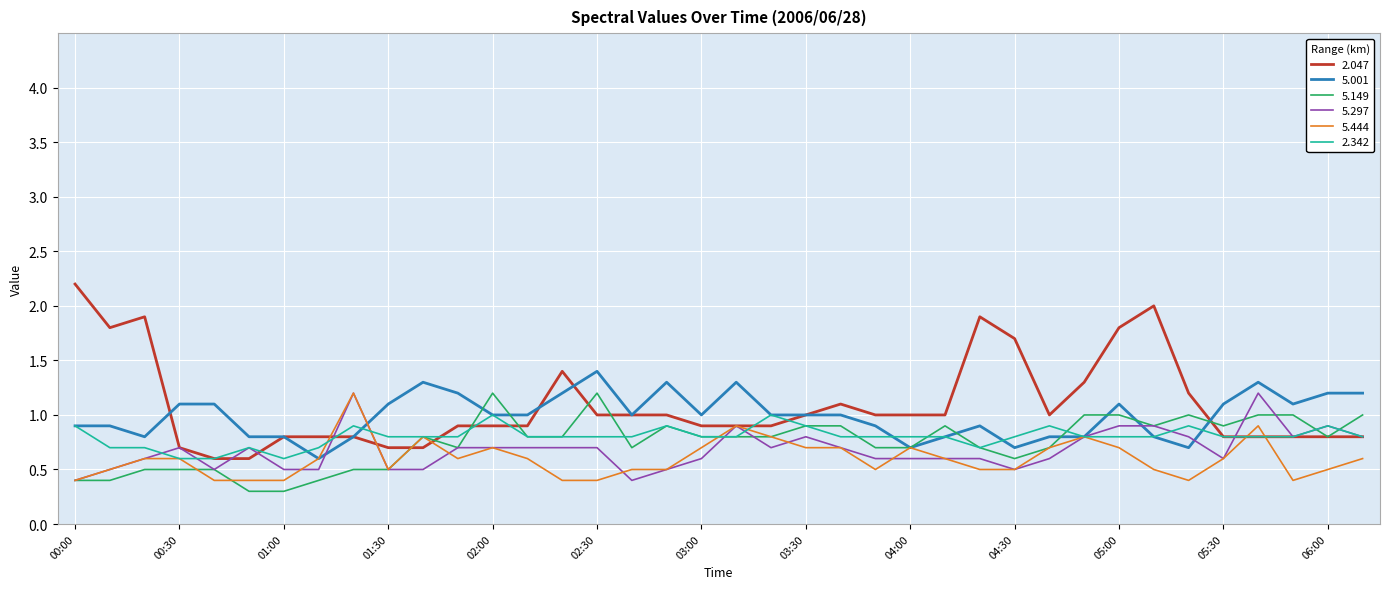

Does the chart have visible grid lines?

Yes